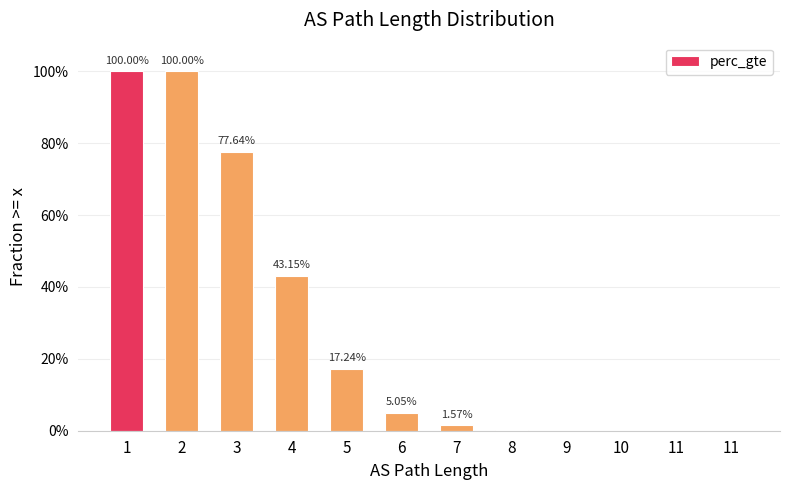

What is the sum of all values?

3.4